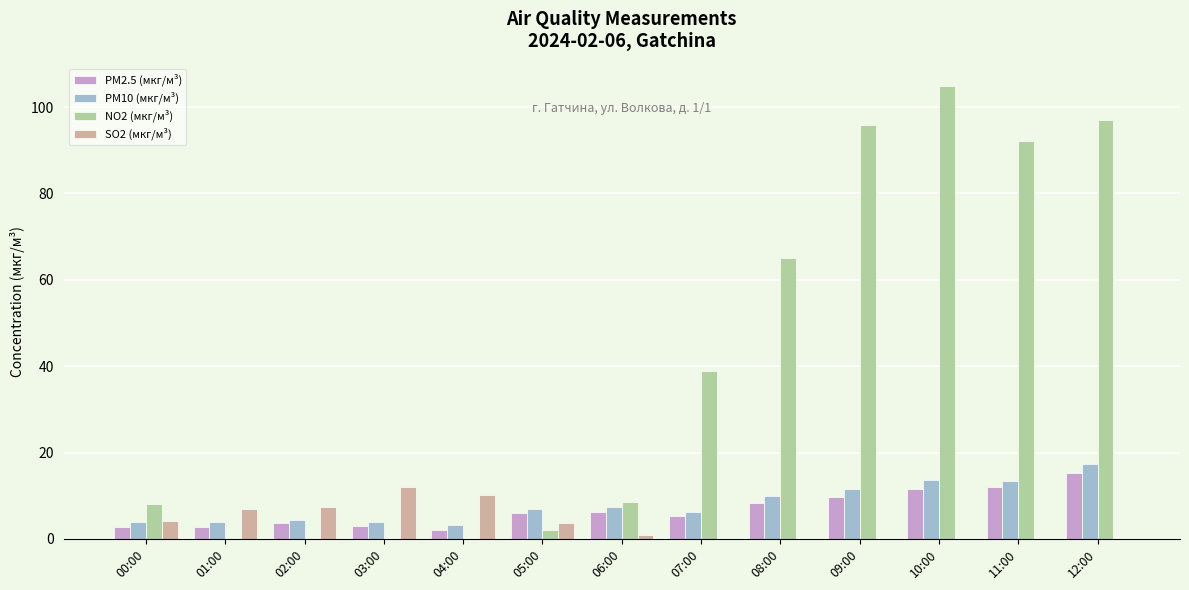

Which series has the largest total across all categories?

NO2 (мкг/м³)